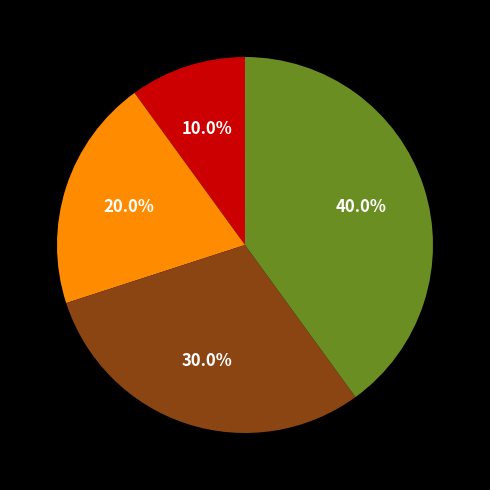

Count the number of slices in the pie.

4